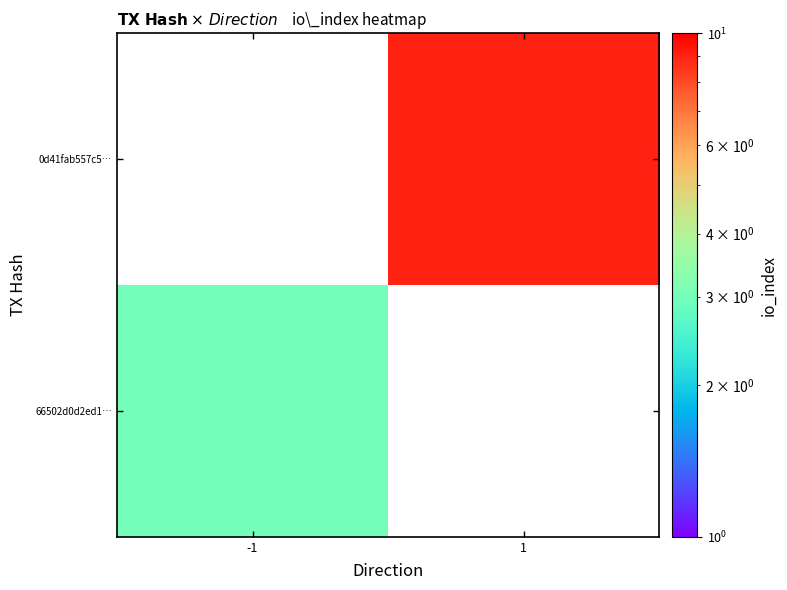

At how many categories does at least one series exceed 3?

1